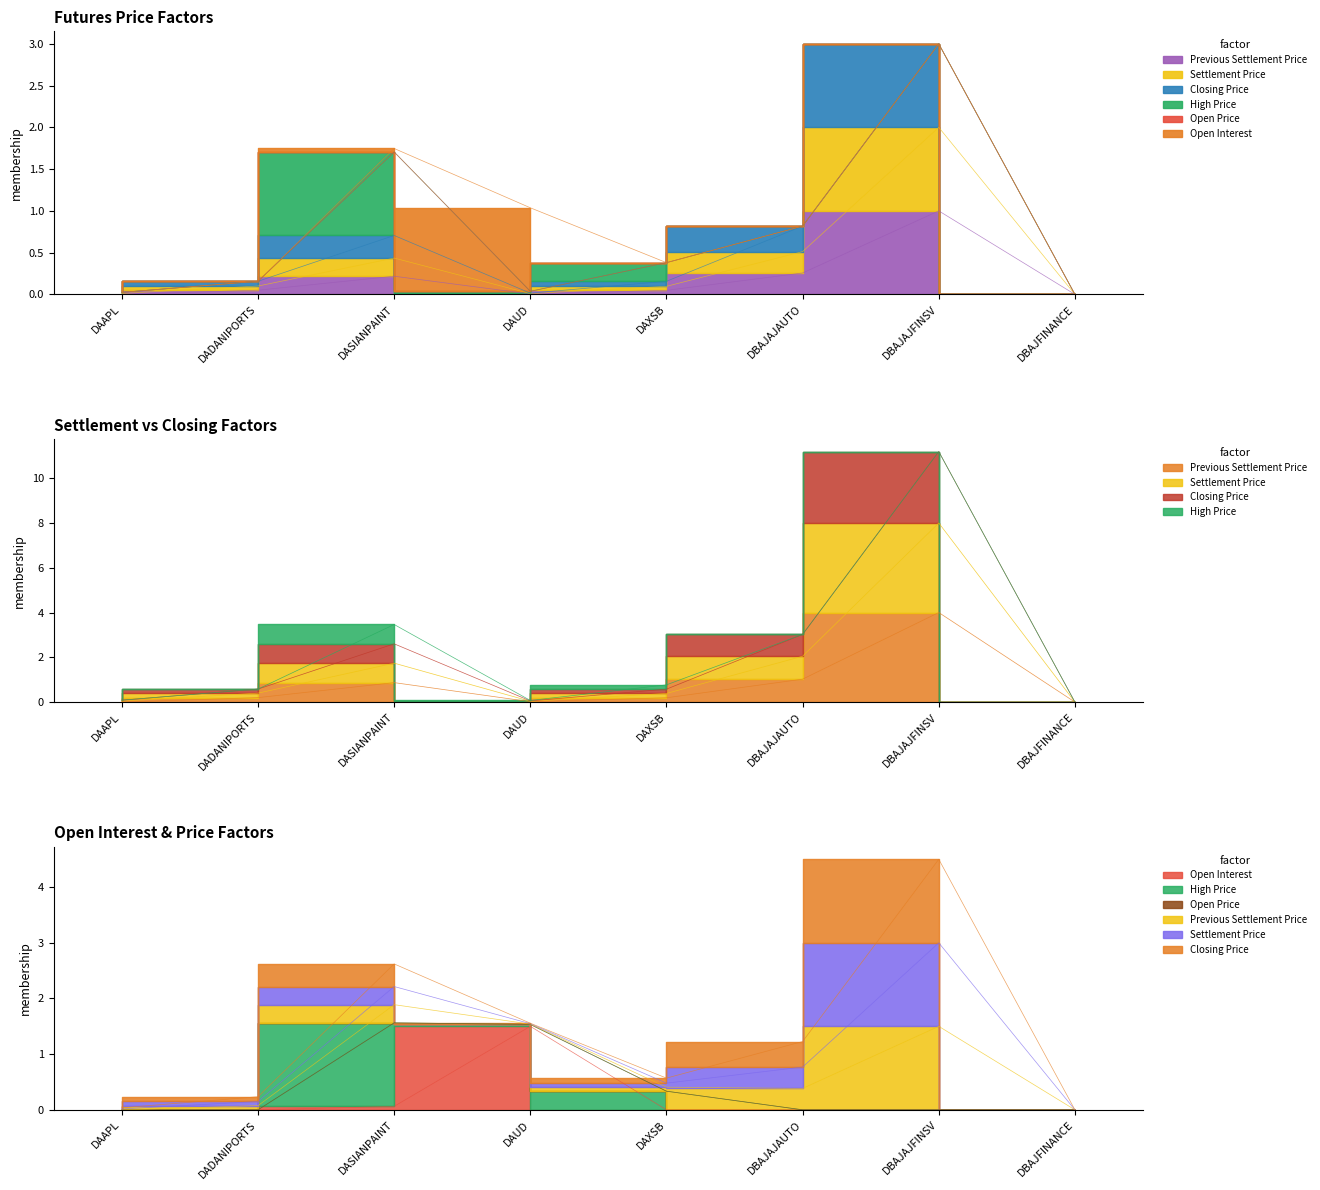

Does the chart display data point markers on the line(s)?

No